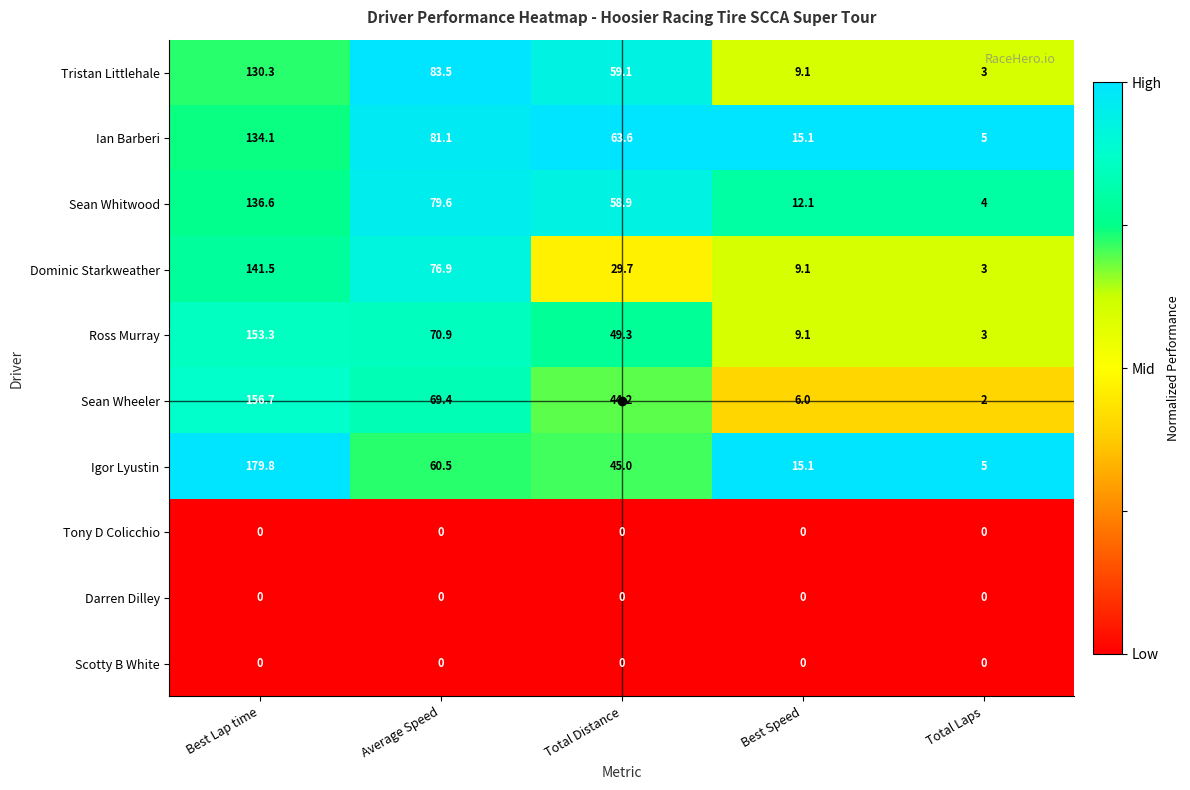

List the labels in order of Sean Wheeler value, smallest first.

Total Laps, Best Speed, Total Distance, Average Speed, Best Lap time